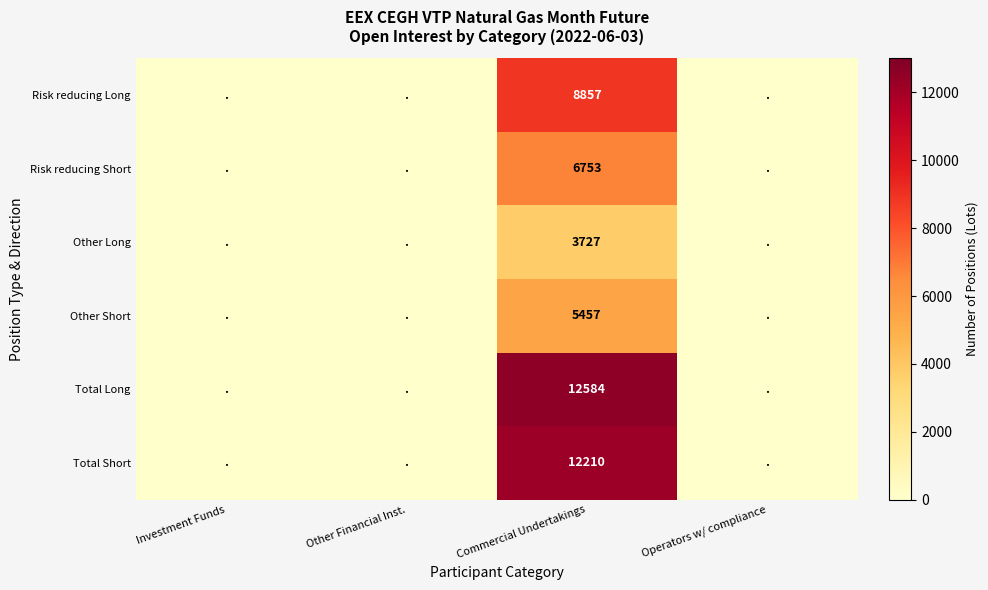

True or false: Risk reducing Short has a value of 1487 at Commercial Undertakings.

False